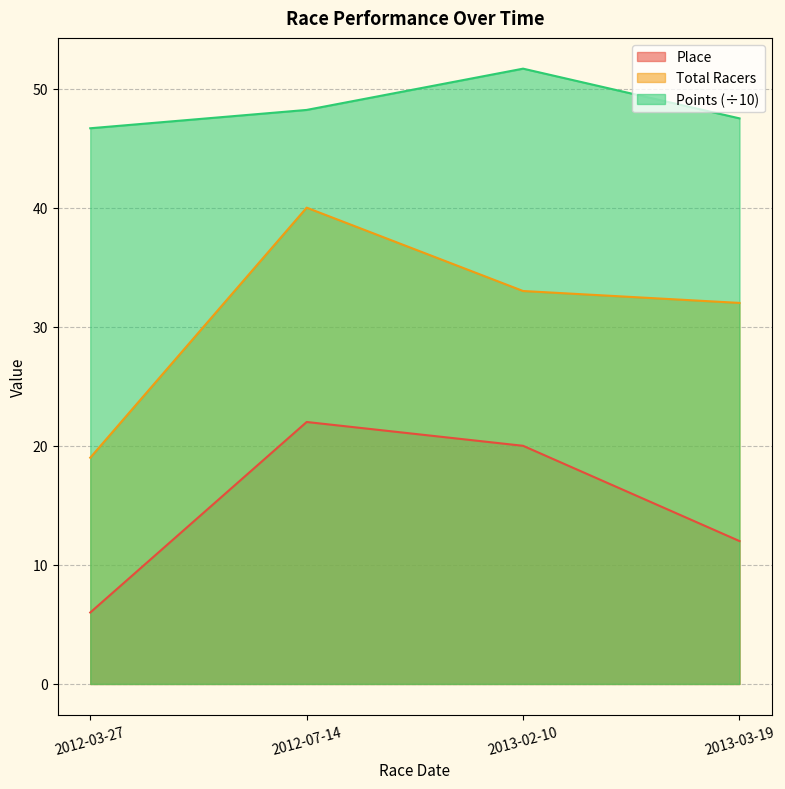

Is the value of Place at 2013-03-19 greater than the value of Total Racers at 2013-03-19?

No